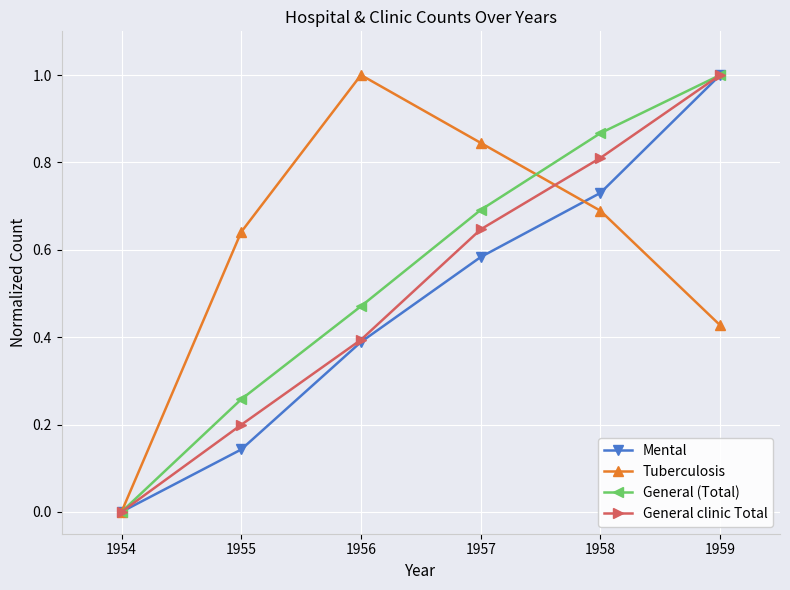

What is the total value across all series at 1955?

1.2